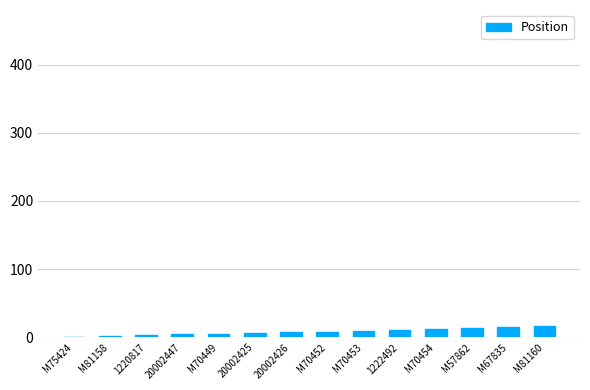

What is the sum of all values?

112